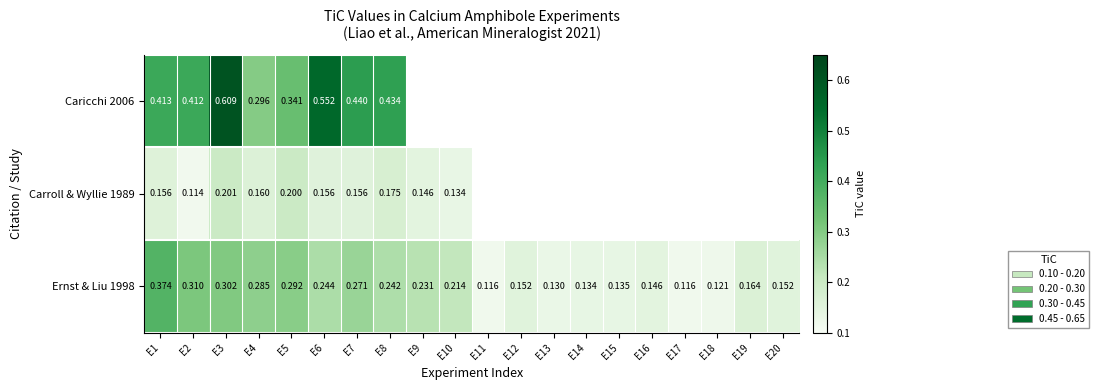

The Ernst & Liu 1998 series shows 0.2 at E11. True or false?

False